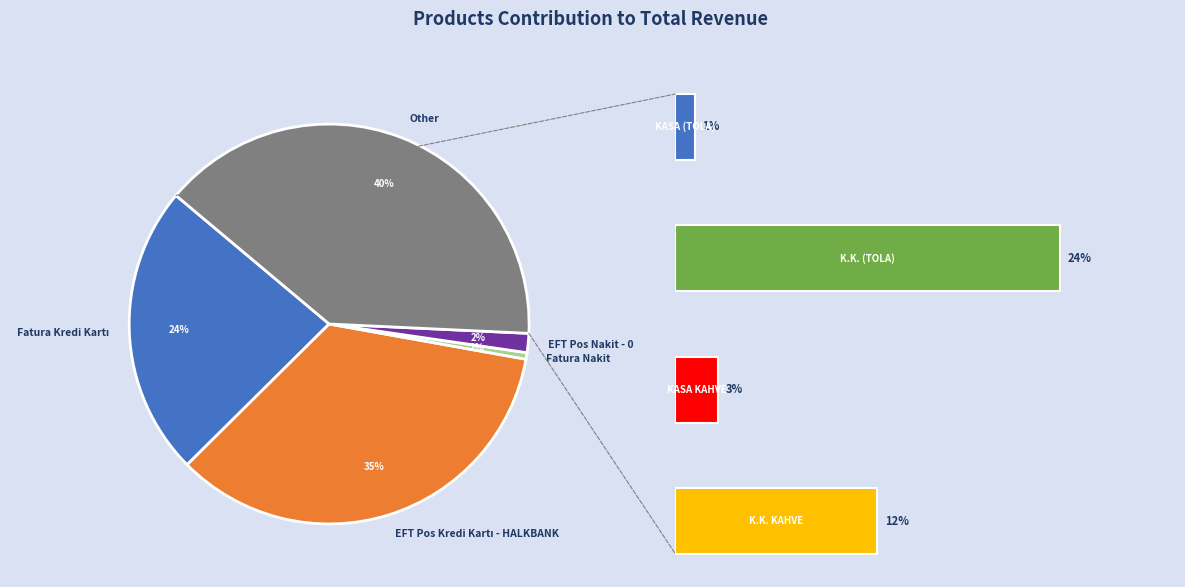

Does EFT Pos Nakit - 0 account for over 50% of the chart?

No